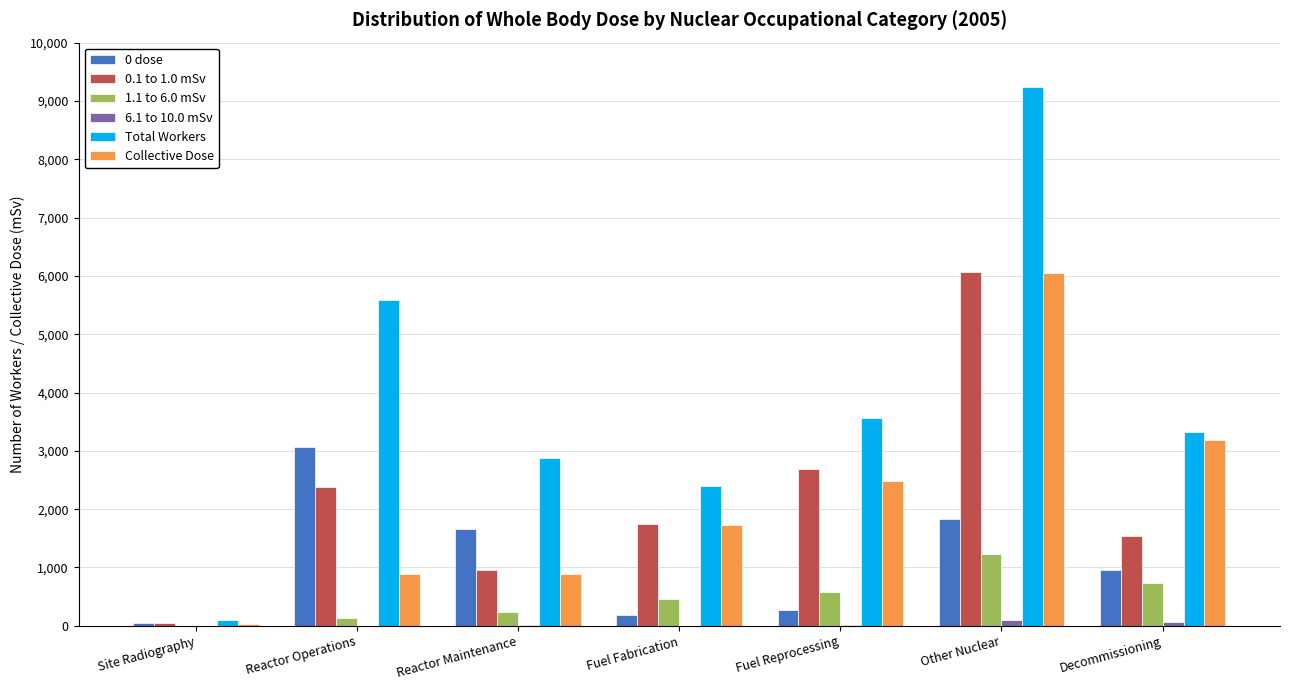

At which category is the sum across all series the highest?

Other Nuclear